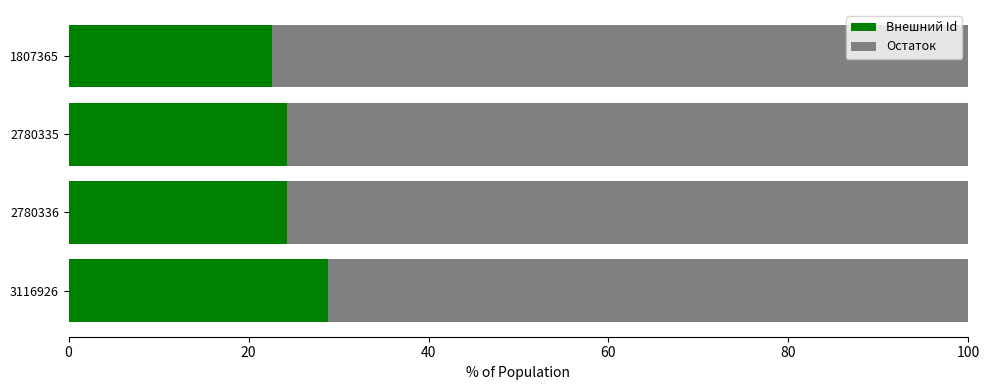

True or false: Внешний Id has a value of 14.7 at 2780335.

False